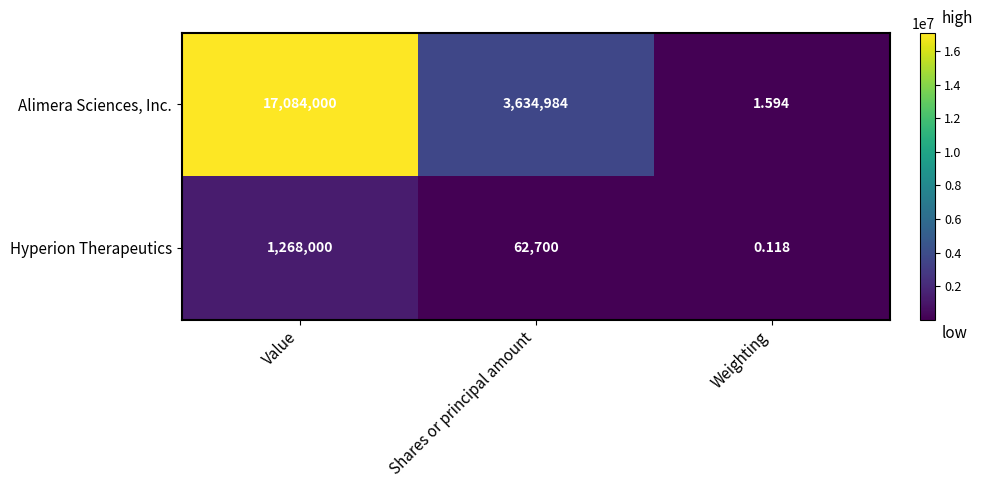

How many data points does each series have?

3